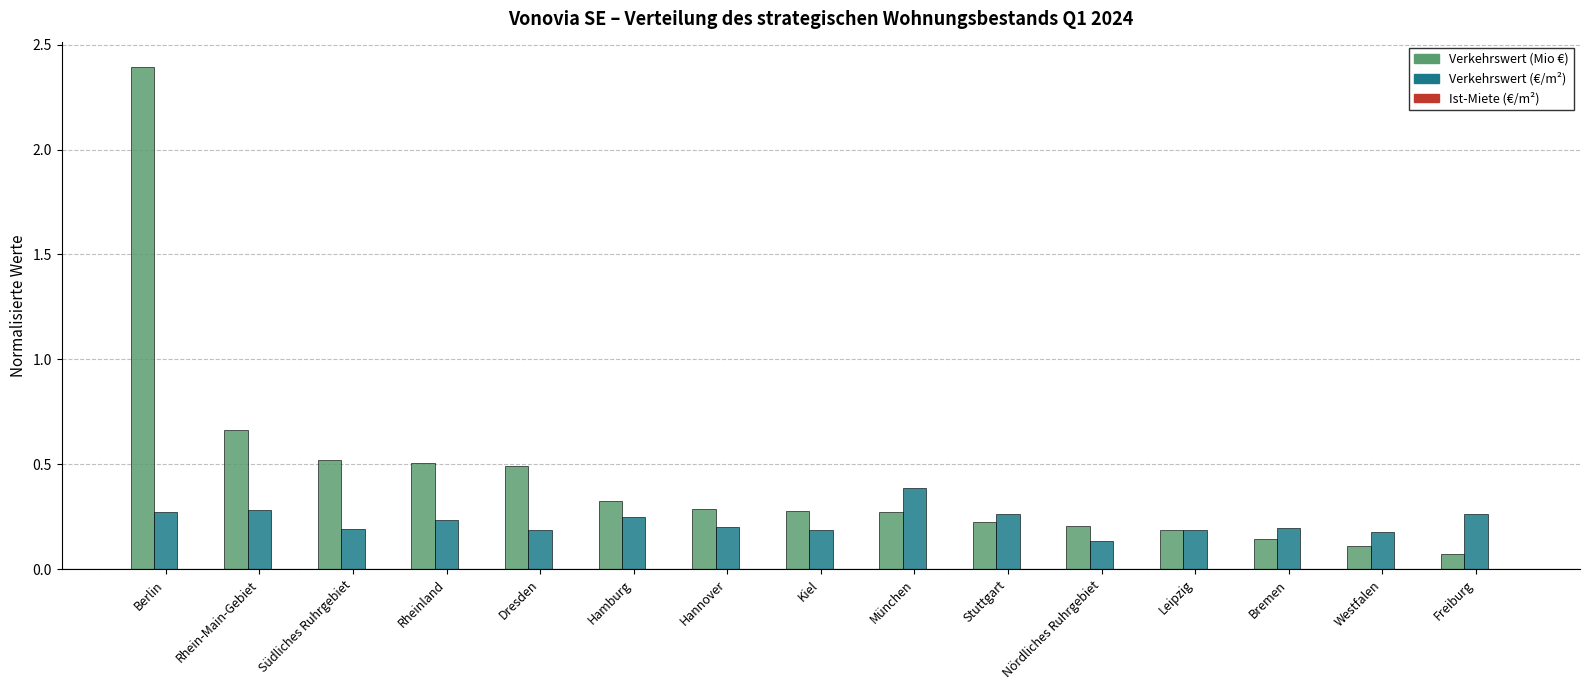

Where is Verkehrswert (Mio €) nearest to the value 1?

Rhein-Main-Gebiet